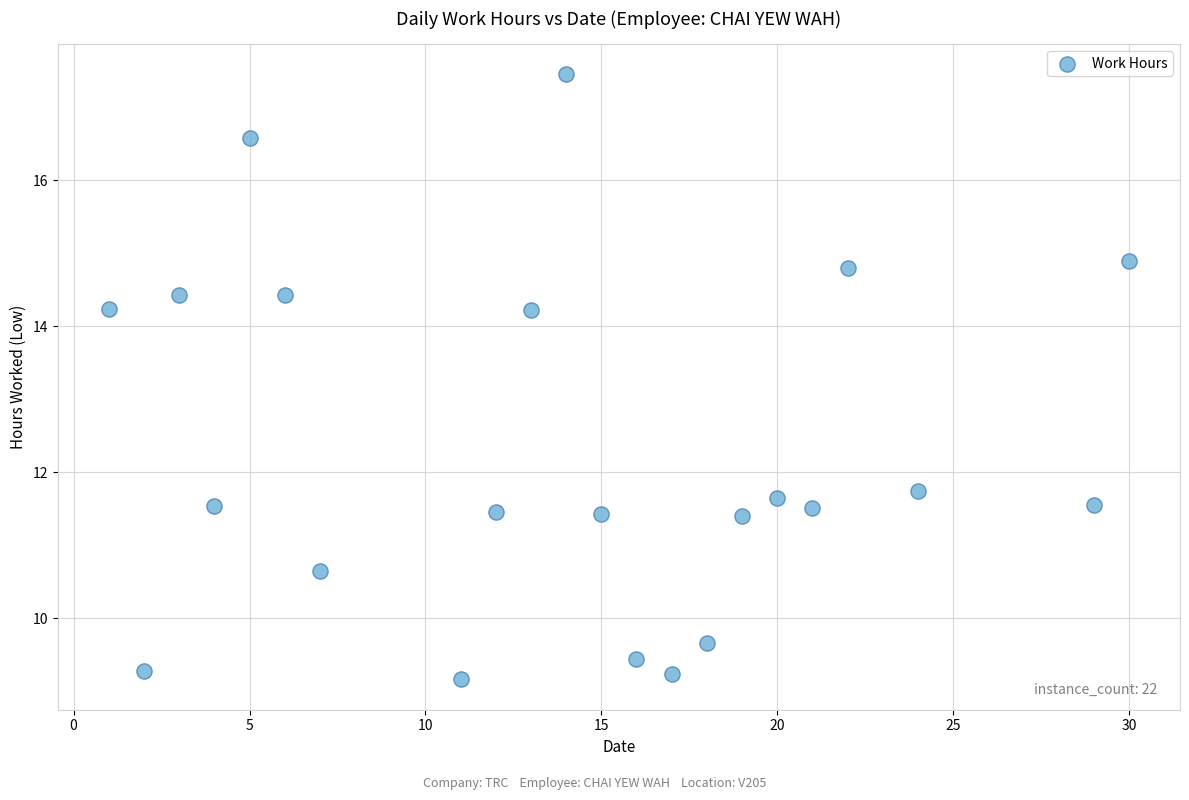

What is the range of Y values (max minus min)?

8.3